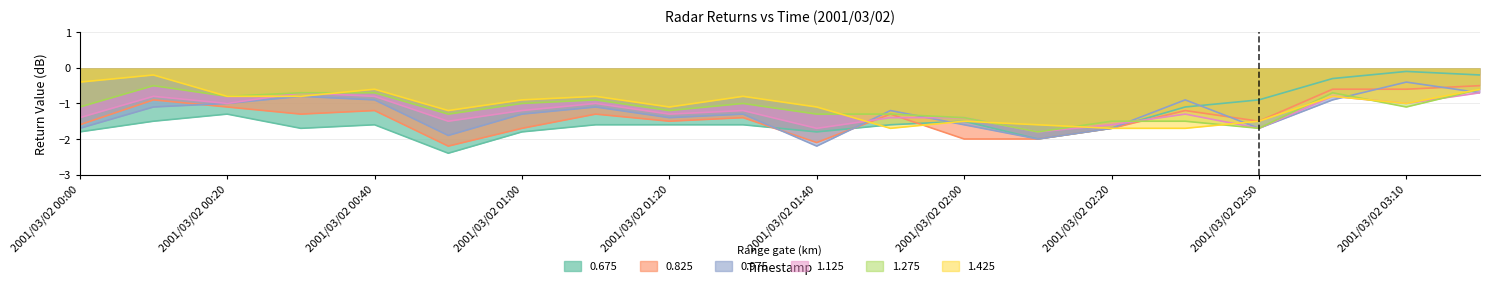

Reading left to right, extract all data points from this chart.

0.675: -1.8	-1.5	-1.3	-1.7	-1.6	-2.4	-1.8	-1.6	-1.6	-1.6	-1.8	-1.6	-1.5	-2.0	-1.7	-1.1	-0.9	-0.3	-0.1	-0.2
0.825: -1.6	-0.9	-1.1	-1.3	-1.2	-2.2	-1.7	-1.3	-1.5	-1.4	-2.1	-1.3	-2.0	-2.0	-1.7	-1.2	-1.5	-0.6	-0.6	-0.5
0.975: -1.7	-1.1	-1.0	-0.8	-0.9	-1.9	-1.3	-1.1	-1.4	-1.3	-2.2	-1.2	-1.6	-2.0	-1.7	-0.9	-1.7	-0.9	-0.4	-0.7
1.125: -1.4	-0.8	-1.0	-0.7	-0.8	-1.5	-1.2	-1.0	-1.3	-1.2	-1.7	-1.4	-1.4	-1.8	-1.6	-1.3	-1.7	-0.8	-1.0	-0.7
1.275: -1.1	-0.5	-0.8	-0.7	-0.7	-1.3	-1.0	-0.9	-1.2	-1.0	-1.3	-1.3	-1.4	-1.8	-1.5	-1.5	-1.7	-0.7	-1.1	-0.6
1.425: -0.4	-0.2	-0.8	-0.8	-0.6	-1.2	-0.9	-0.8	-1.1	-0.8	-1.1	-1.7	-1.5	-1.6	-1.7	-1.7	-1.5	-0.8	-1.0	-0.6